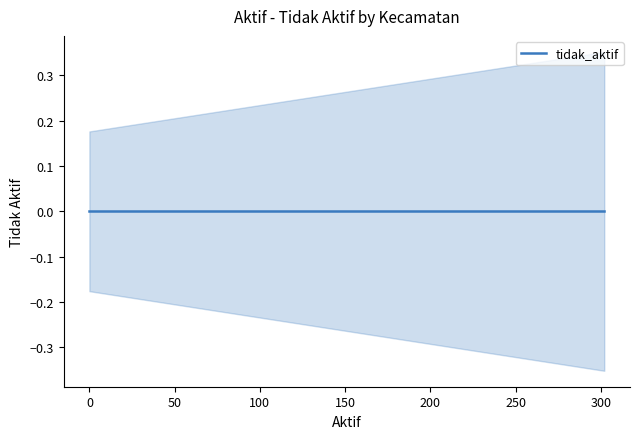

The tidak_aktif series shows 0 at Pasie Raja. True or false?

True